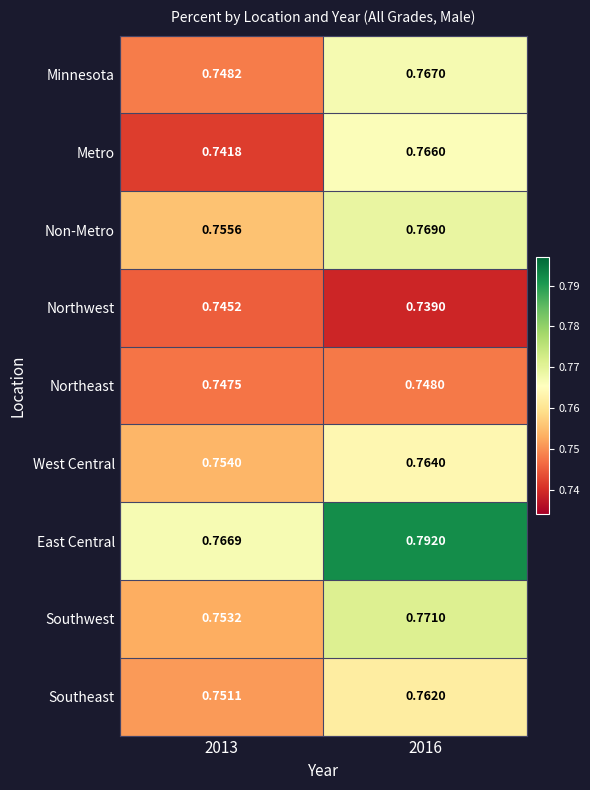

Rank the series by their maximum value, from lowest to highest.

Northwest, Northeast, Southeast, West Central, Metro, Minnesota, Non-Metro, Southwest, East Central